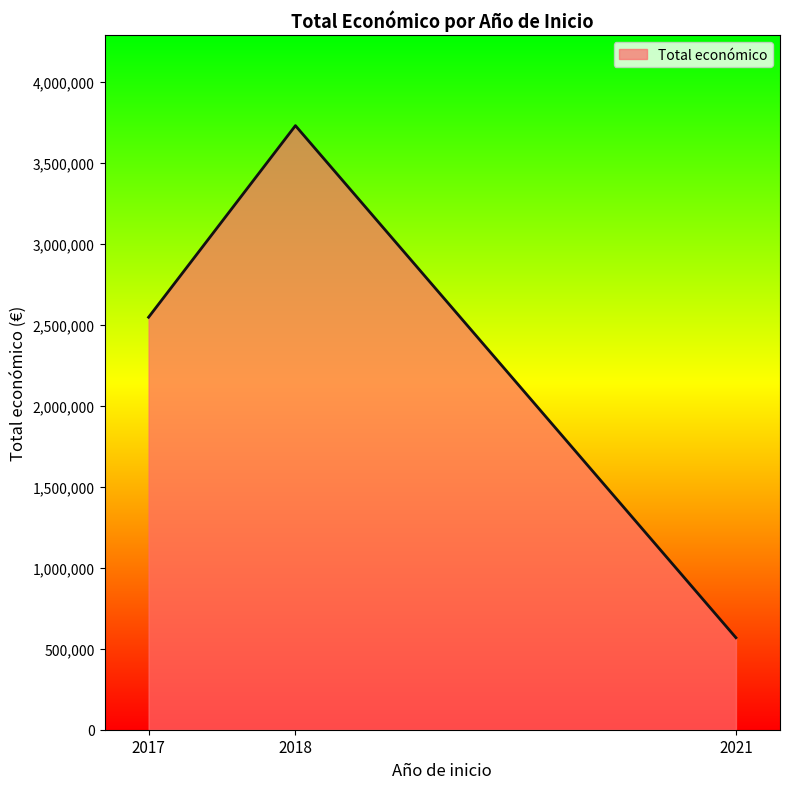

List the labels in order of value, largest first.

2018, 2017, 2021